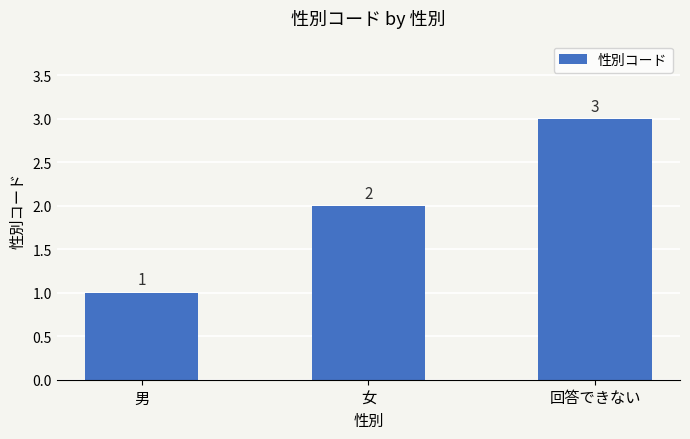

Which label corresponds to the largest value in the chart?

回答できない